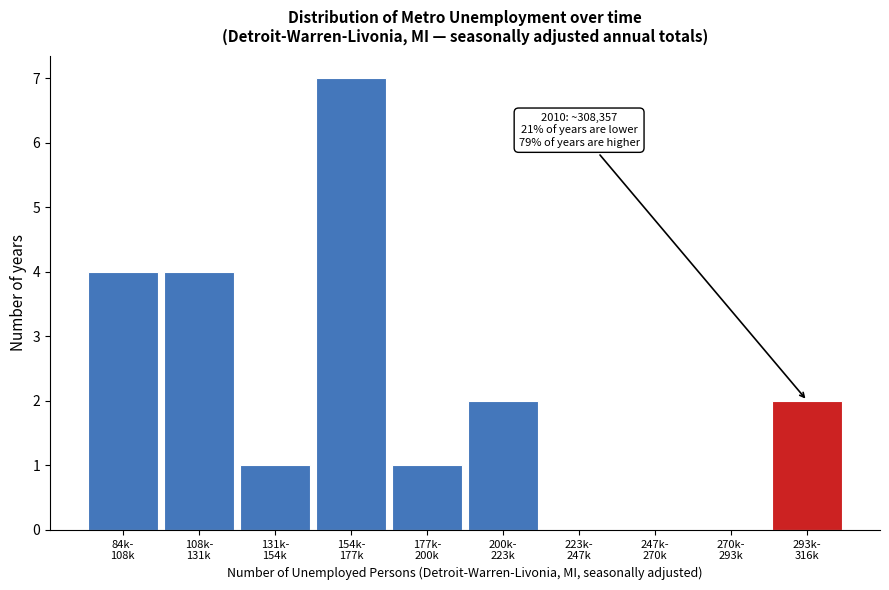

What is the greatest value displayed?

7